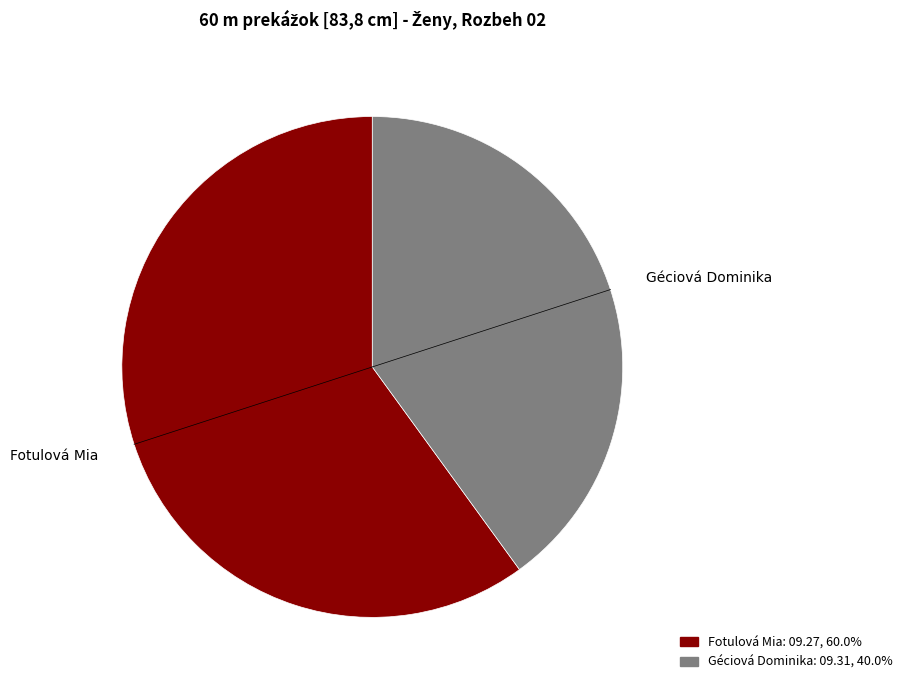

Approximately how many times larger is the value at Géciová Dominika compared to Fotulová Mia?

0.7